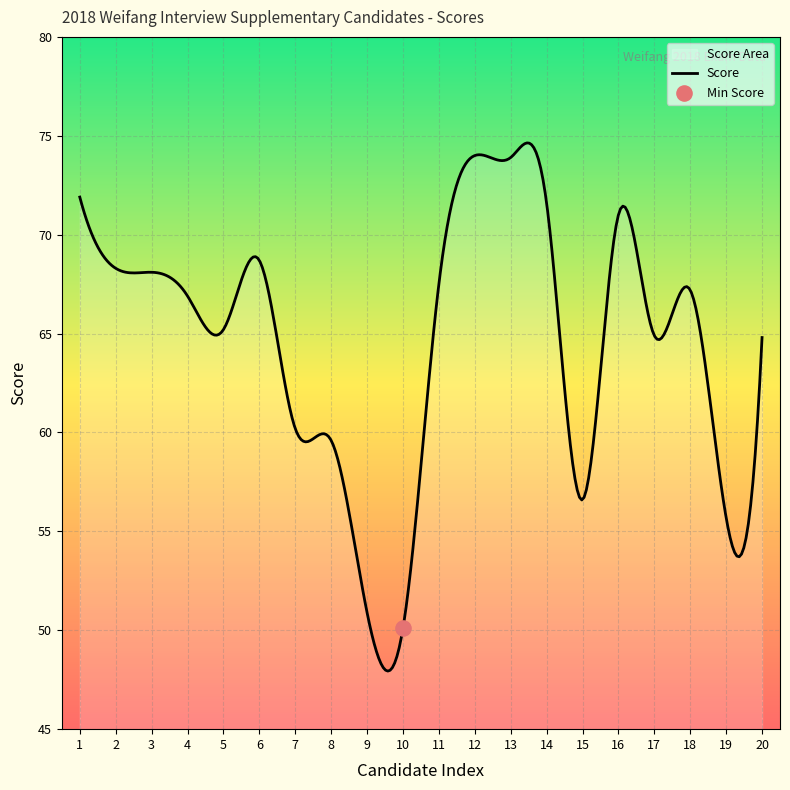

Which series has the largest total across all categories?

Score